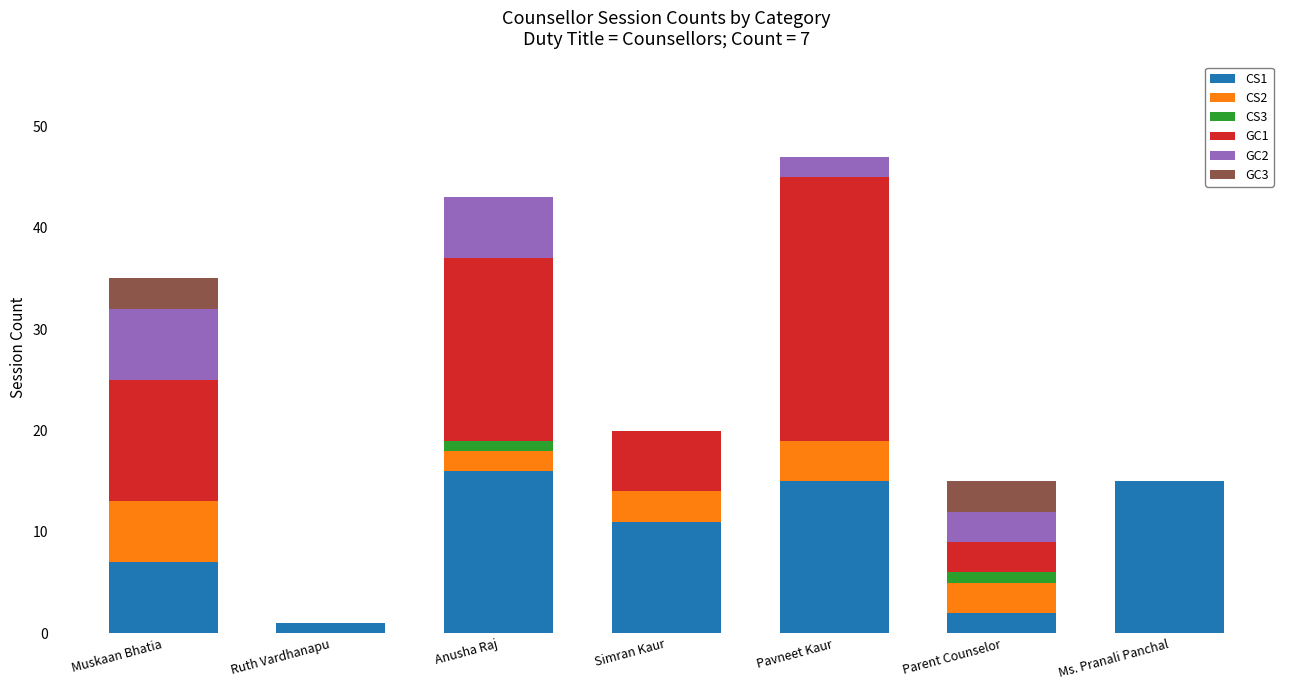

The CS1 series shows 2 at Parent Counselor. True or false?

True